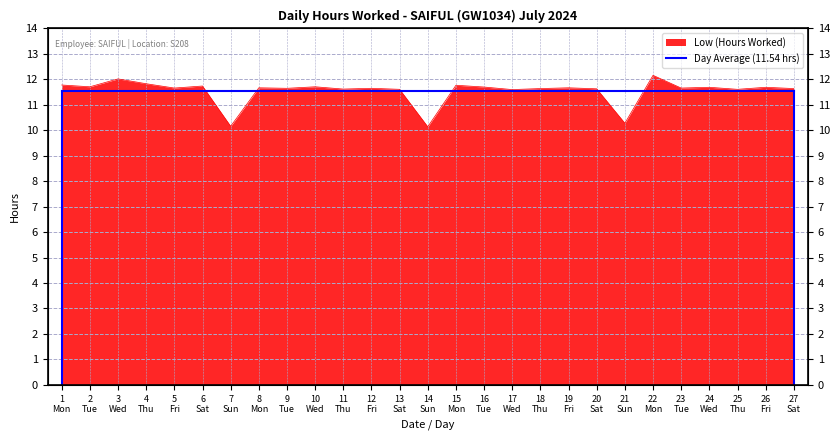

Reading left to right, extract all data points from this chart.

11.8	11.7	12.0	11.8	11.7	11.7	10.2	11.7	11.7	11.7	11.6	11.7	11.6	10.1	11.8	11.7	11.6	11.6	11.7	11.6	10.3	12.2	11.7	11.7	11.6	11.7	11.6